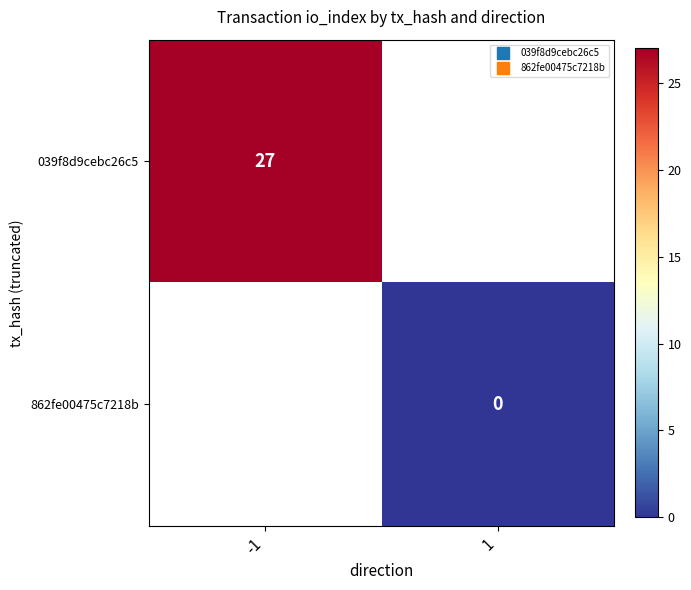

Which category has the lowest value across all series?

1